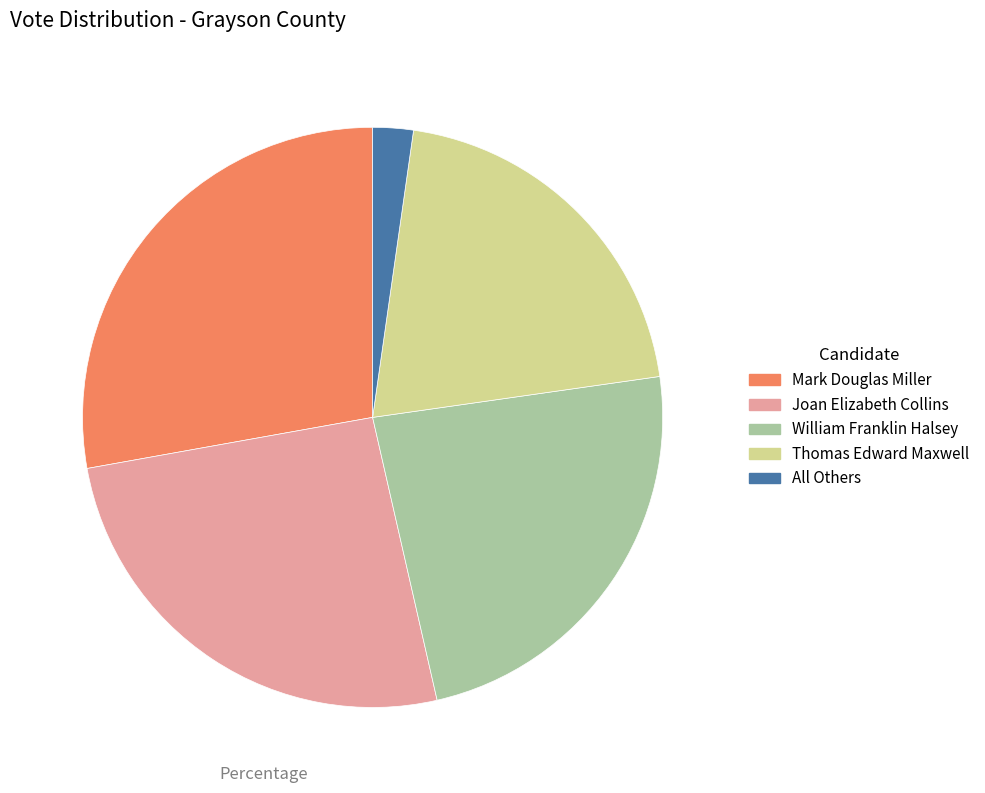

Rank the categories by value from highest to lowest.

Mark Douglas Miller, Joan Elizabeth Collins, William Franklin Halsey, Thomas Edward Maxwell, All Others